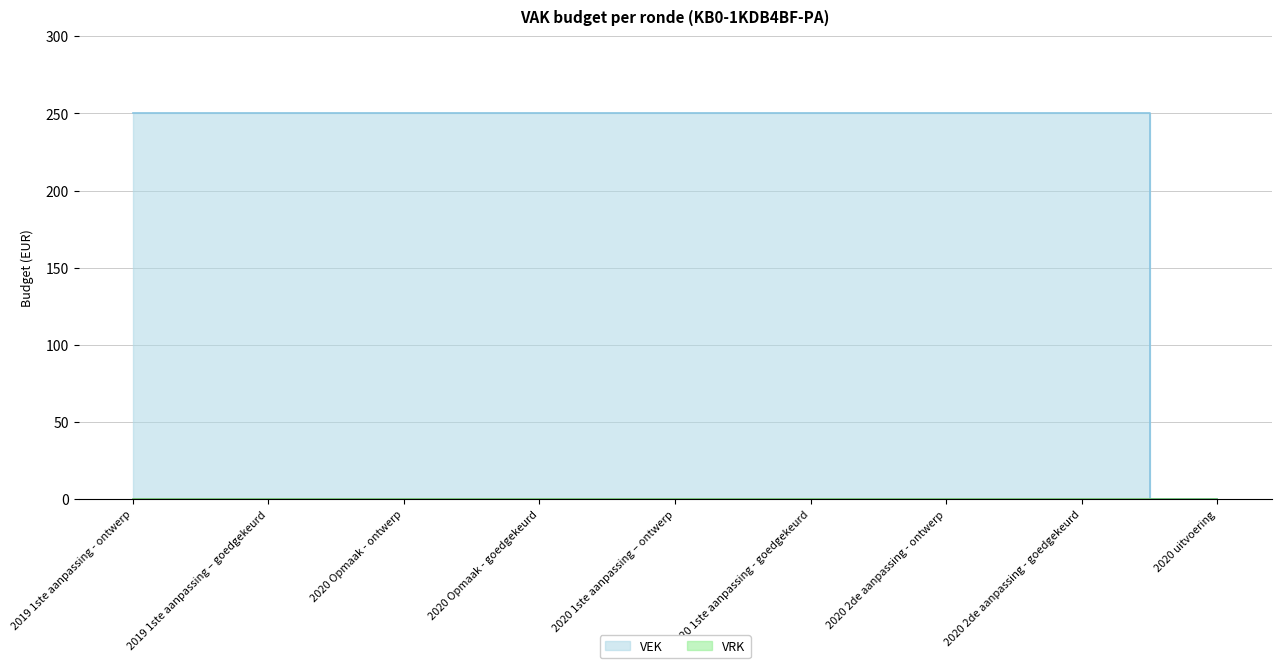

The chart shows a value of 151 at 2019 1ste aanpassing - ontwerp. True or false?

False